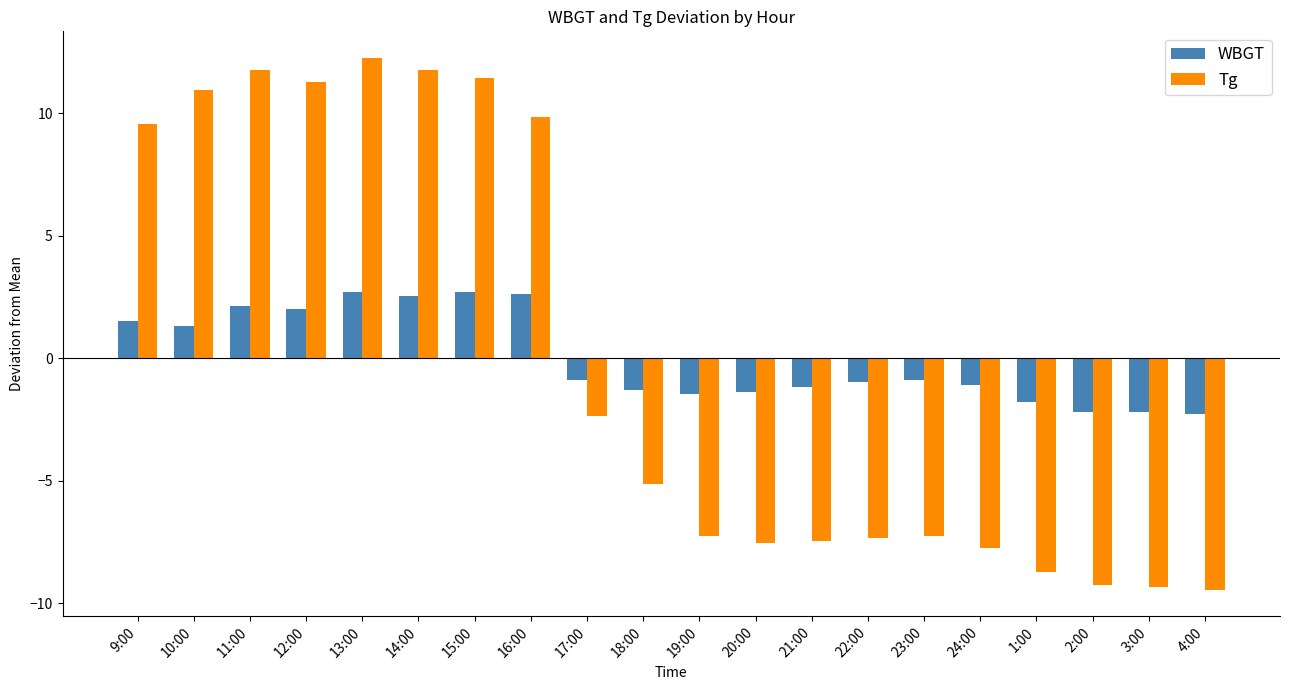

Which series has the largest range (max minus min)?

Tg